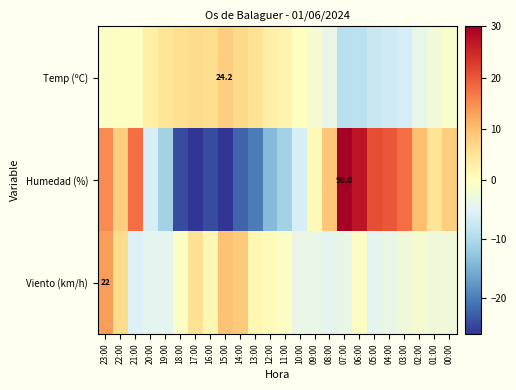

How many data points in Viento (km/h) are above -1?

11